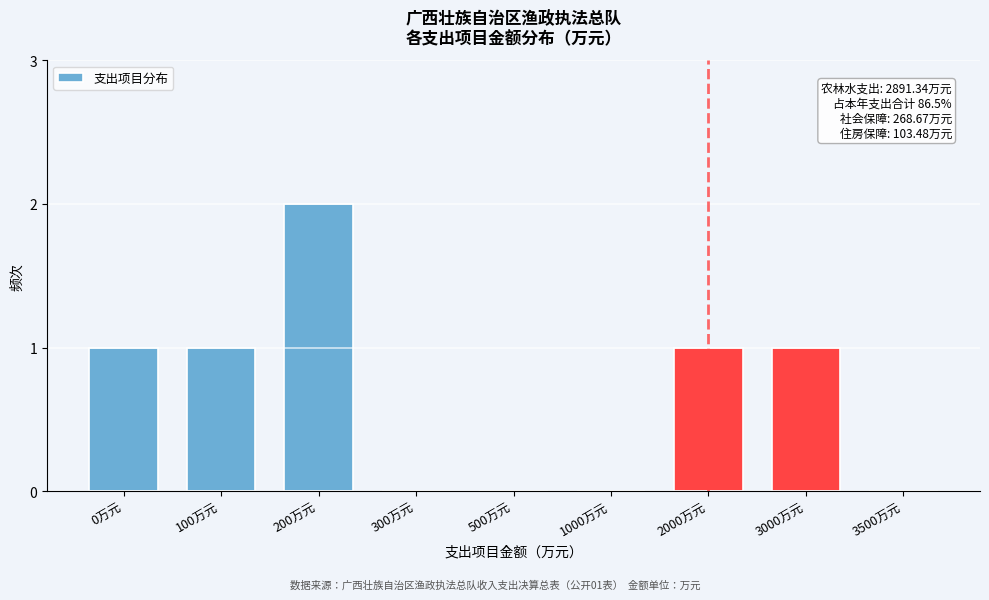

Reading right to left, what are all the values shown in this chart?

3500万元=0	3000万元=1	2000万元=1	1000万元=0	500万元=0	300万元=0	200万元=2	100万元=1	0万元=1